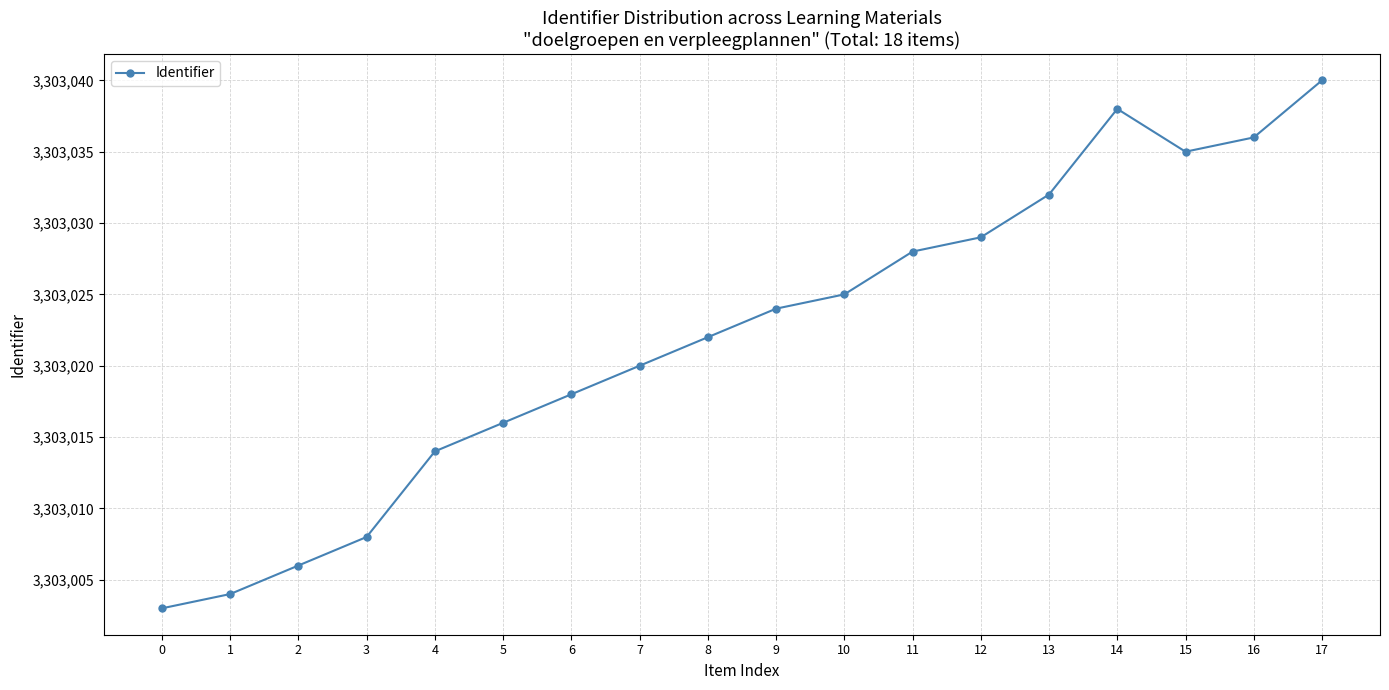

Reading right to left, list all the values displayed in this chart.

17=3303040	16=3303036	15=3303035	14=3303038	13=3303032	12=3303029	11=3303028	10=3303025	9=3303024	8=3303022	7=3303020	6=3303018	5=3303016	4=3303014	3=3303008	2=3303006	1=3303004	0=3303003